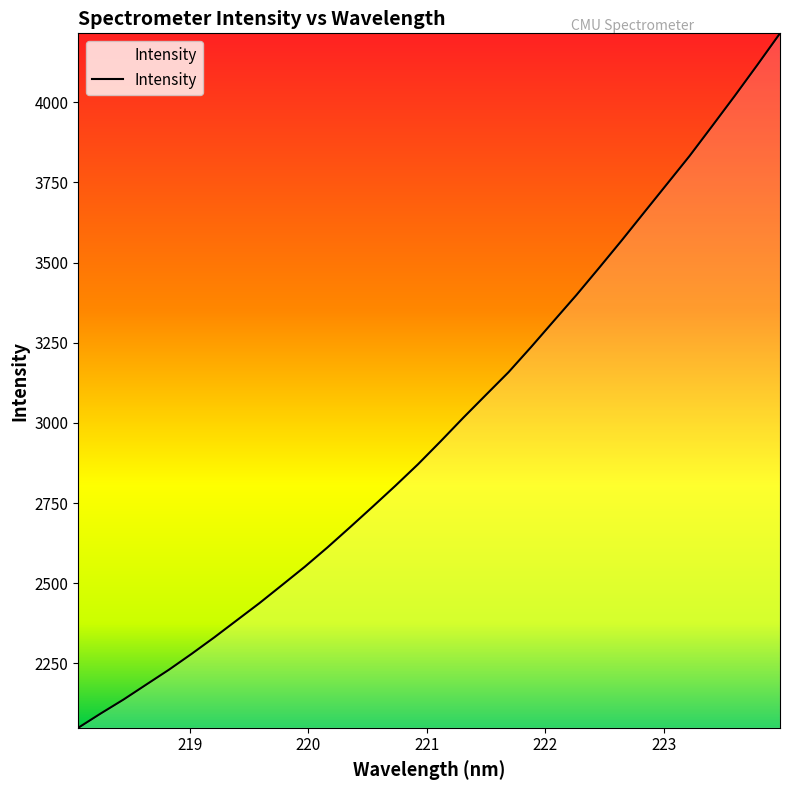

What is the minimum value shown in the chart?

2048.8